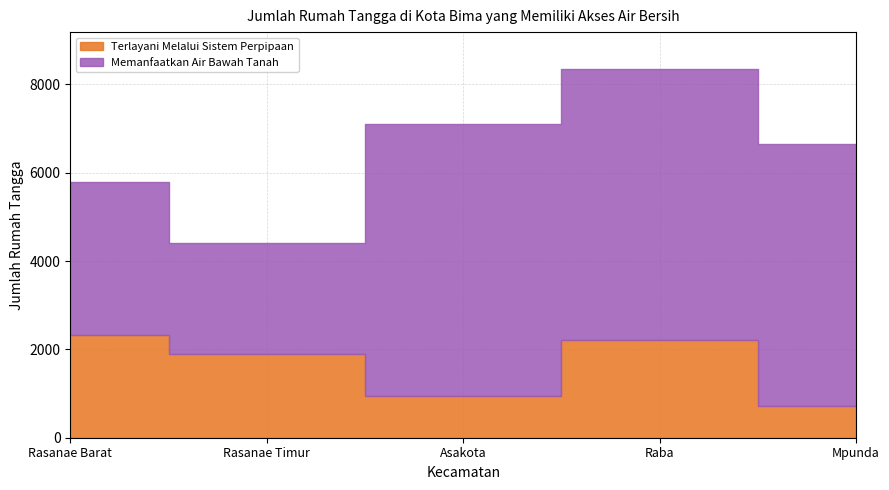

What is the sum of the Terlayani Melalui Sistem Perpipaan values at Mpunda and Rasanae Barat?

3038